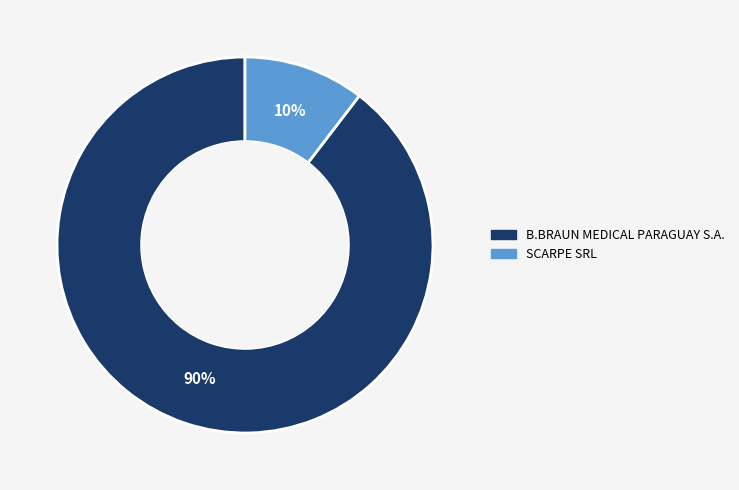

Which slice is the largest?

B.BRAUN MEDICAL PARAGUAY S.A.